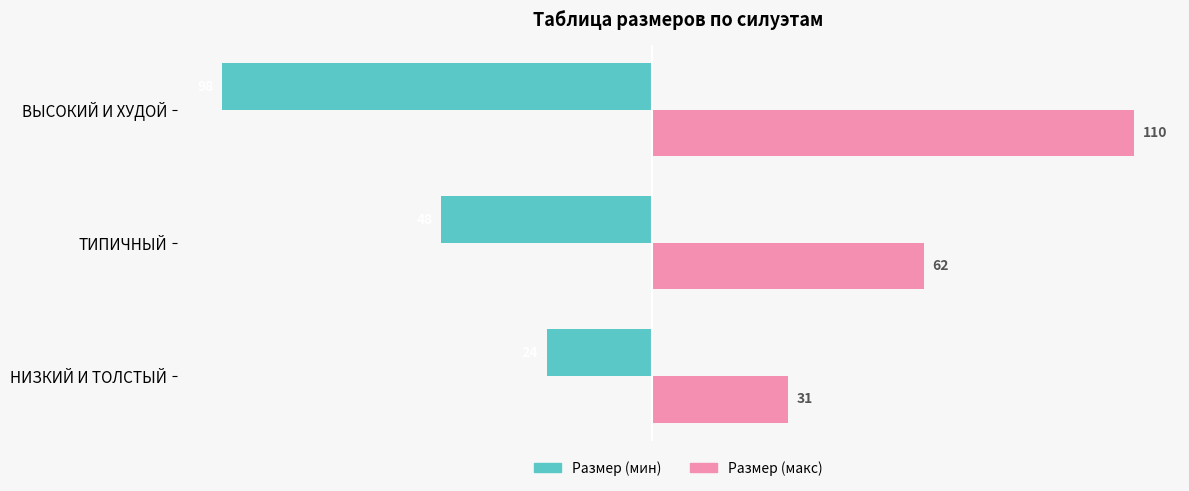

At which label is Размер (мин) closest to -61?

ТИПИЧНЫЙ